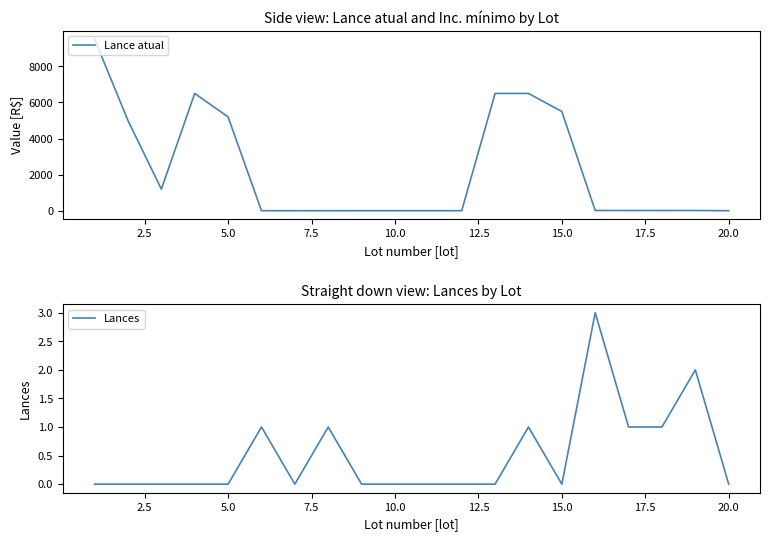

Does the chart have visible grid lines?

No